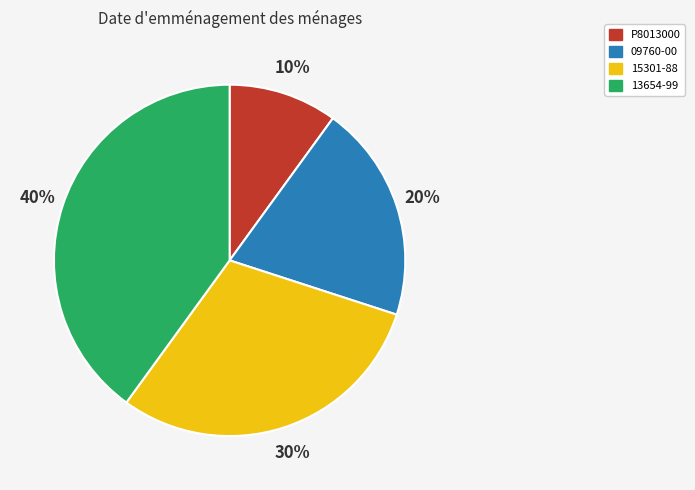

Between 13654-99 and 15301-88, which is larger?

13654-99